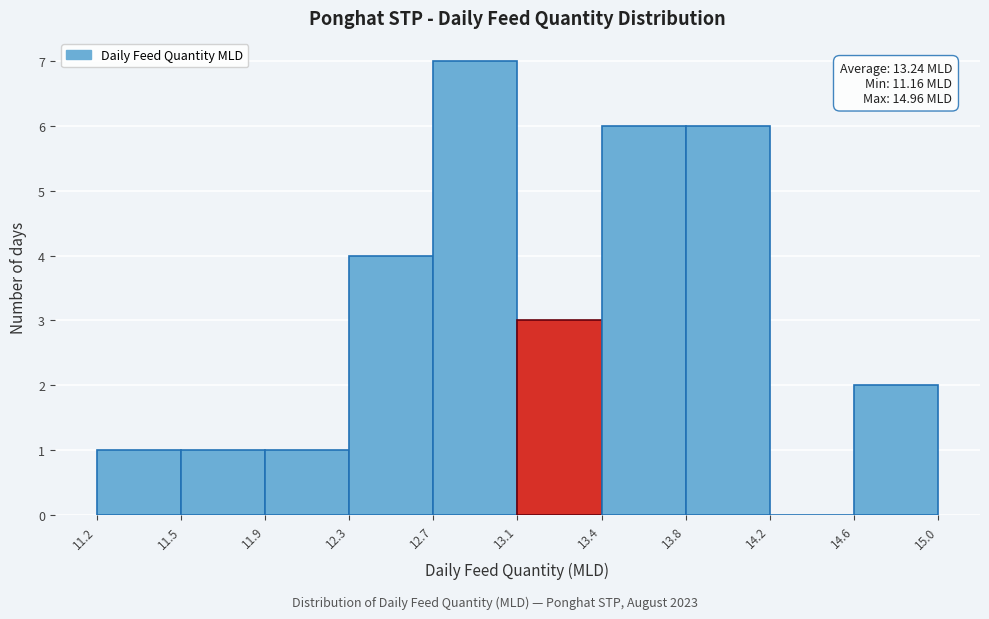

Over which range of the x-axis is the bar tallest?

12.7 to 13.1